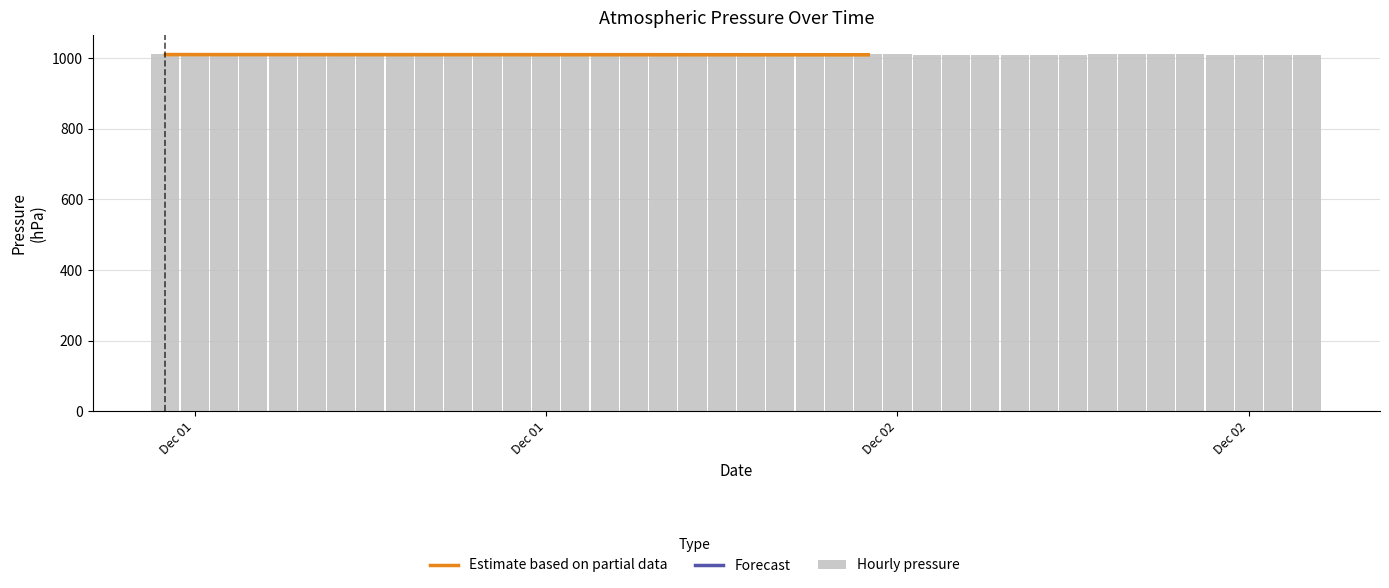

What is the value of the 2nd bar from the left?

1011.7